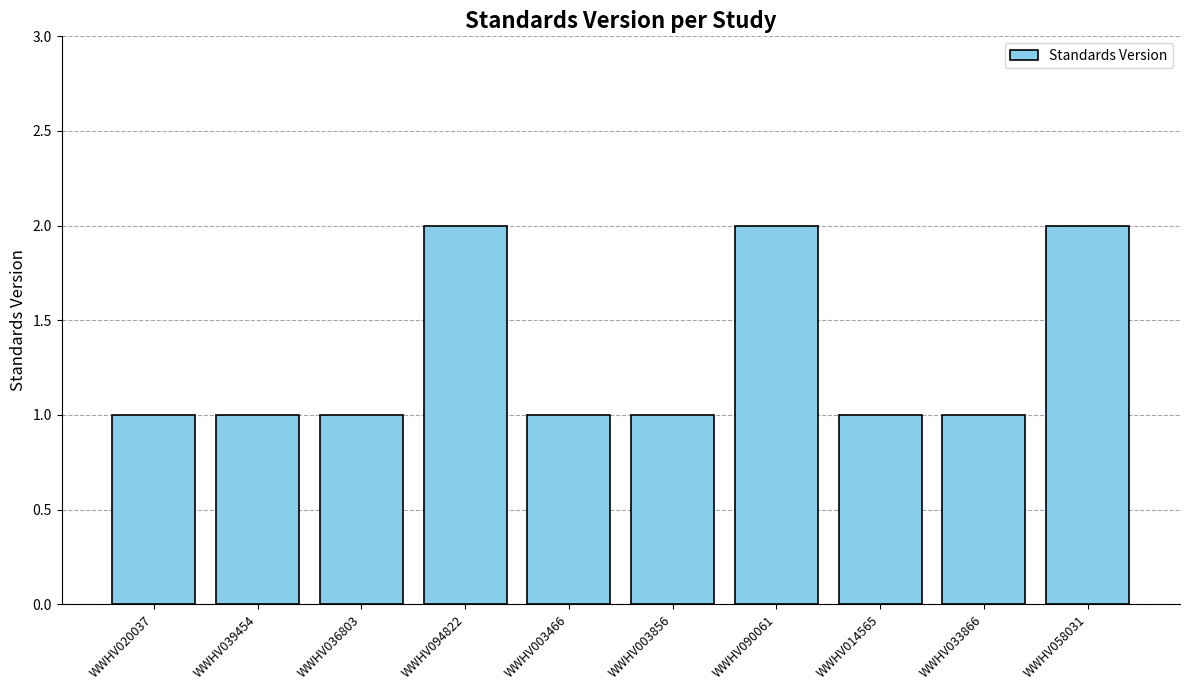

The chart shows a value of 2 at WWHV094822. True or false?

True